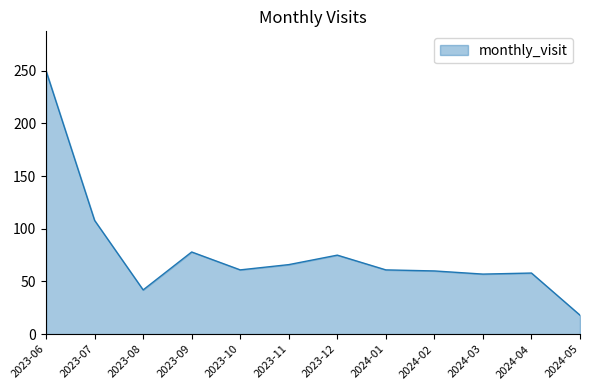

What is the average value?

78